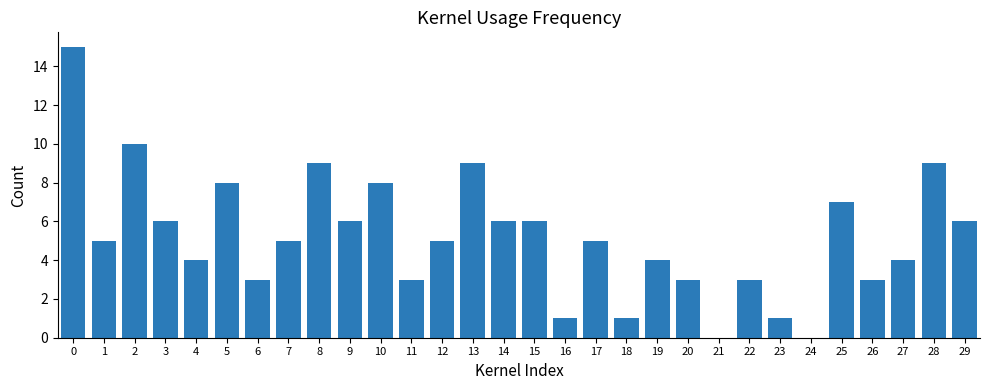

What is the maximum value shown in the chart?

15